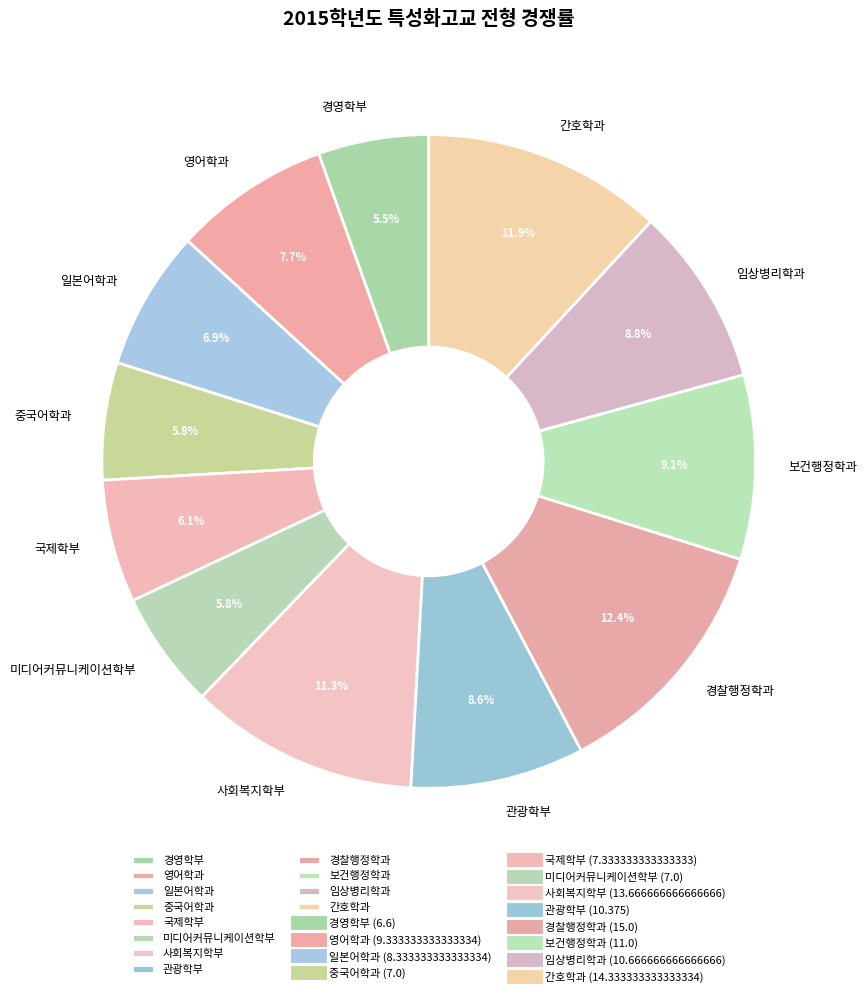

What is the total percentage of 경영학부 and 관광학부?

14.1%